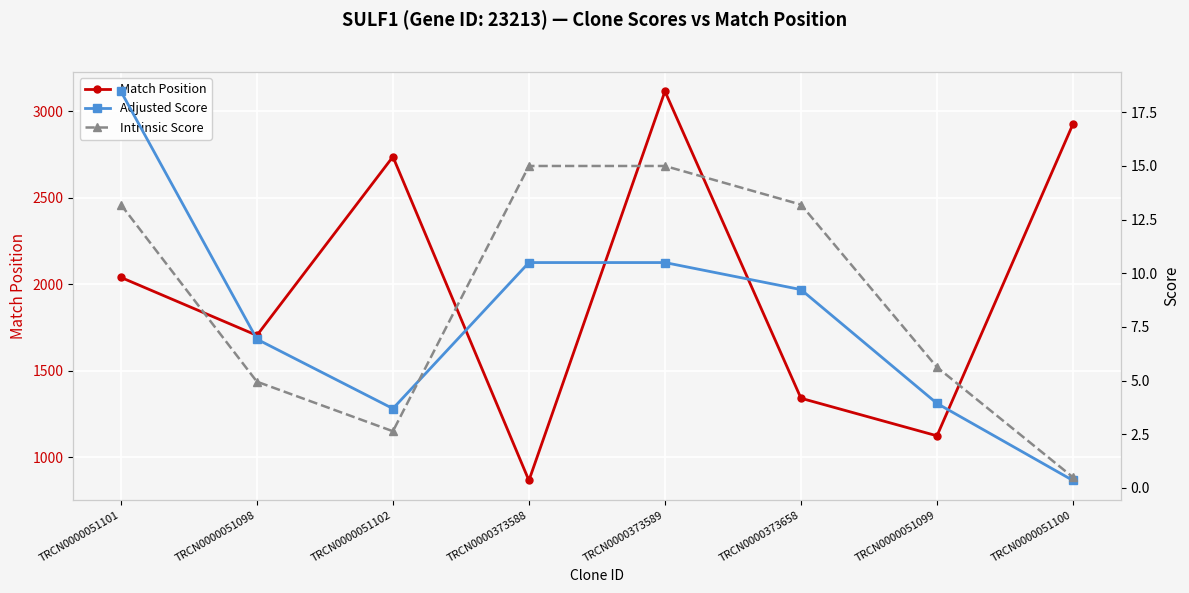

What is the label of the 2nd point from the right?

TRCN0000051099